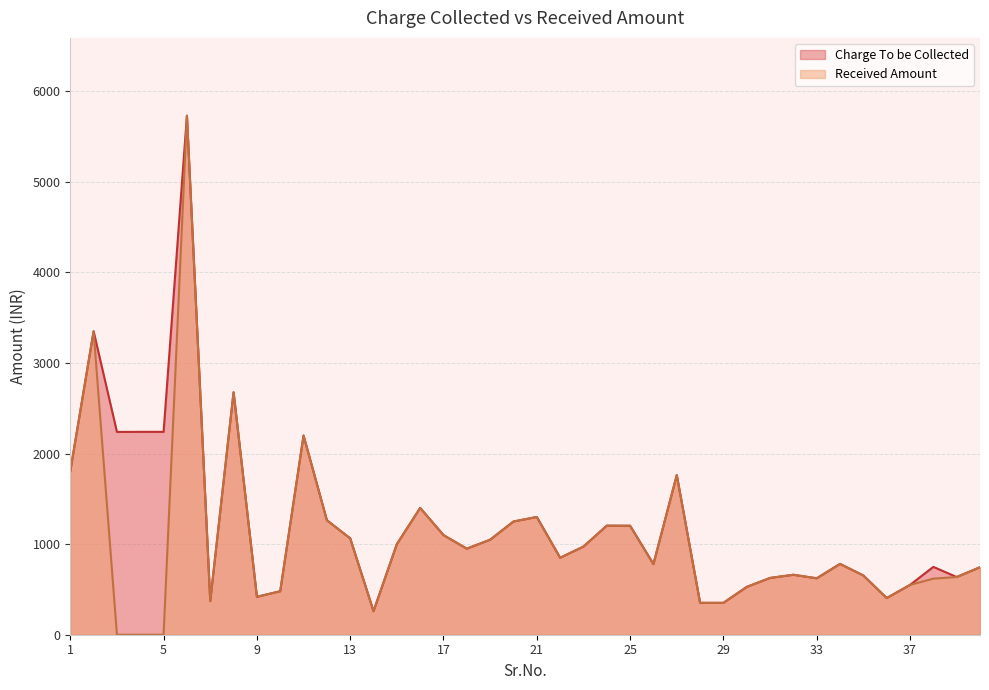

What is the average value of the Charge To be Collected series?

1221